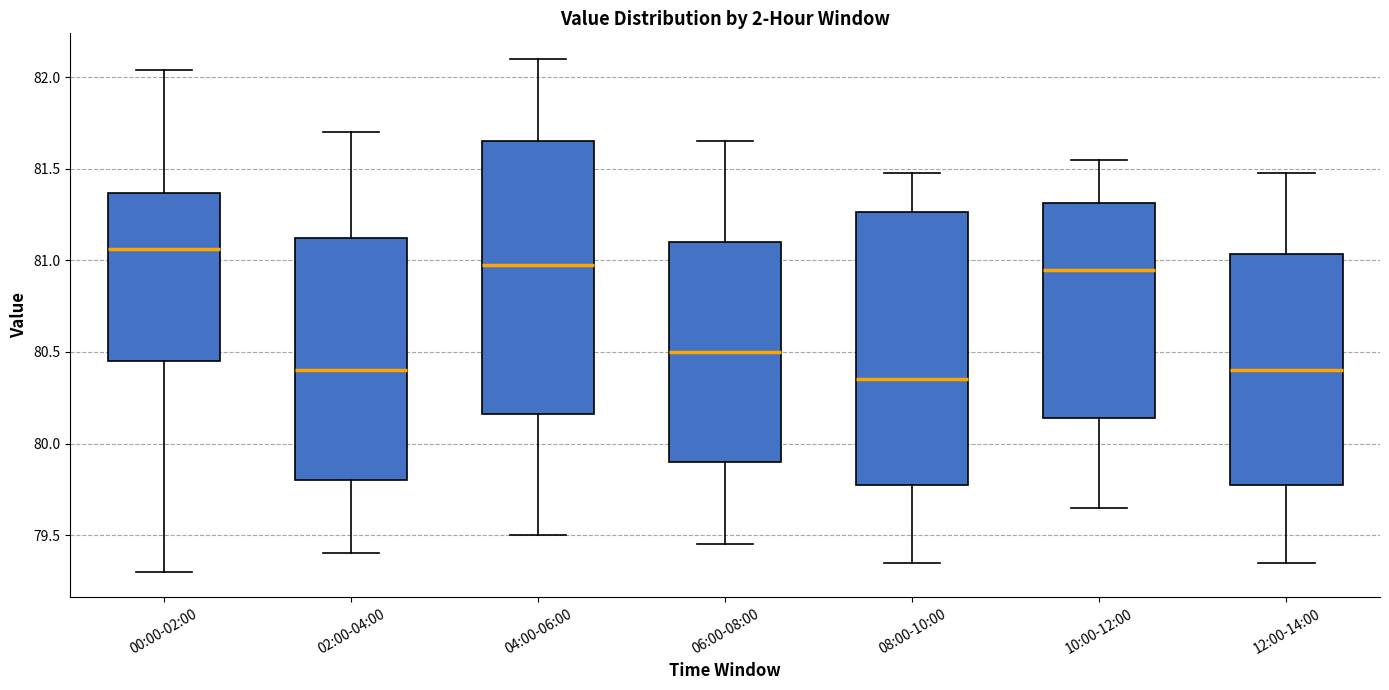

Reading left to right, read every box against the y-axis: the position of its median line, the range the box covers, and the ends of its whiskers. The values are not printed on the chart, so give them approximately, as read against the axis.

00:00-02:00: median 81.05, box 80.45 to 81.35, whiskers 79.30 to 82.05
02:00-04:00: median 80.40, box 79.80 to 81.15, whiskers 79.40 to 81.70
04:00-06:00: median 81.00, box 80.15 to 81.65, whiskers 79.50 to 82.10
06:00-08:00: median 80.50, box 79.90 to 81.10, whiskers 79.45 to 81.65
08:00-10:00: median 80.35, box 79.80 to 81.25, whiskers 79.35 to 81.50
10:00-12:00: median 80.95, box 80.15 to 81.30, whiskers 79.65 to 81.55
12:00-14:00: median 80.40, box 79.80 to 81.05, whiskers 79.35 to 81.50